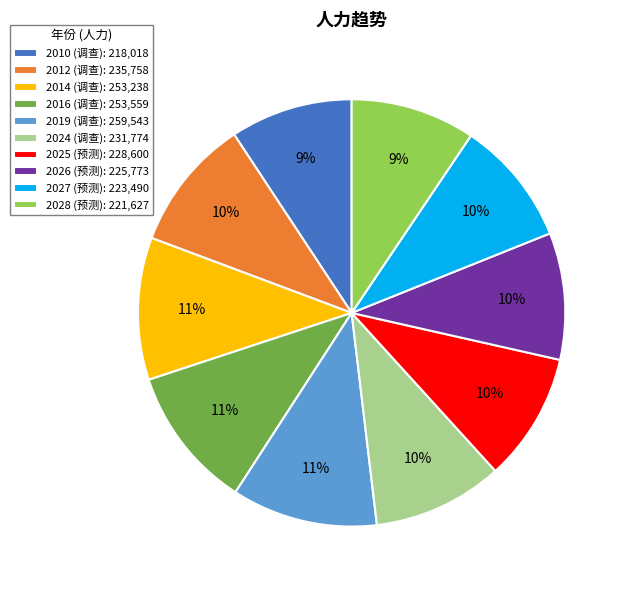

To the nearest percent, what percentage of the pie is 2016?

11%